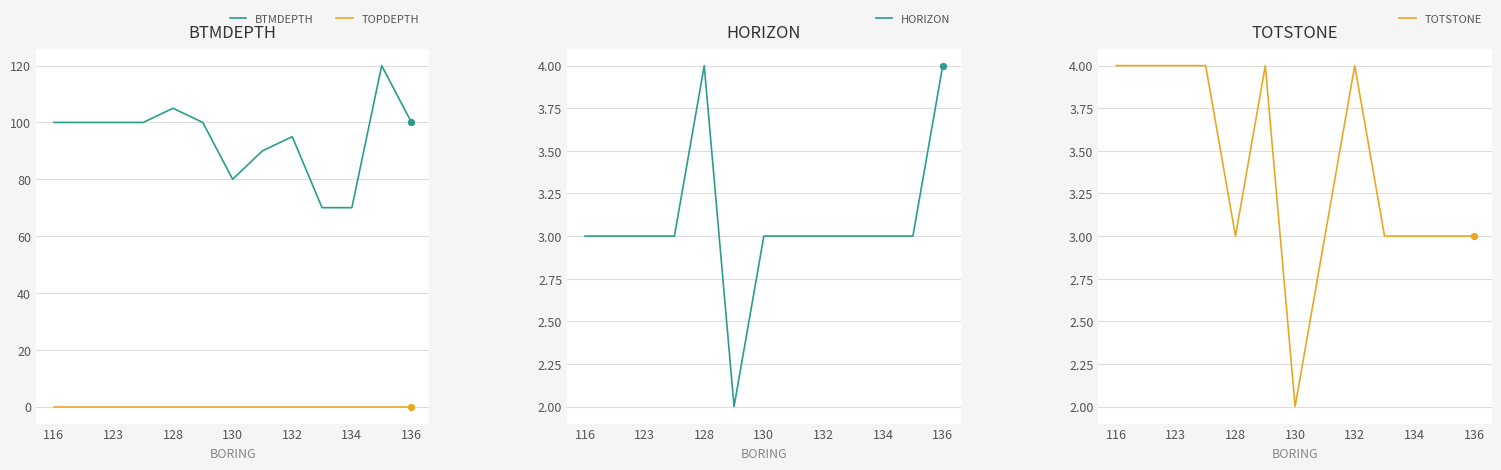

Which series reaches the maximum Y coordinate?

BTMDEPTH